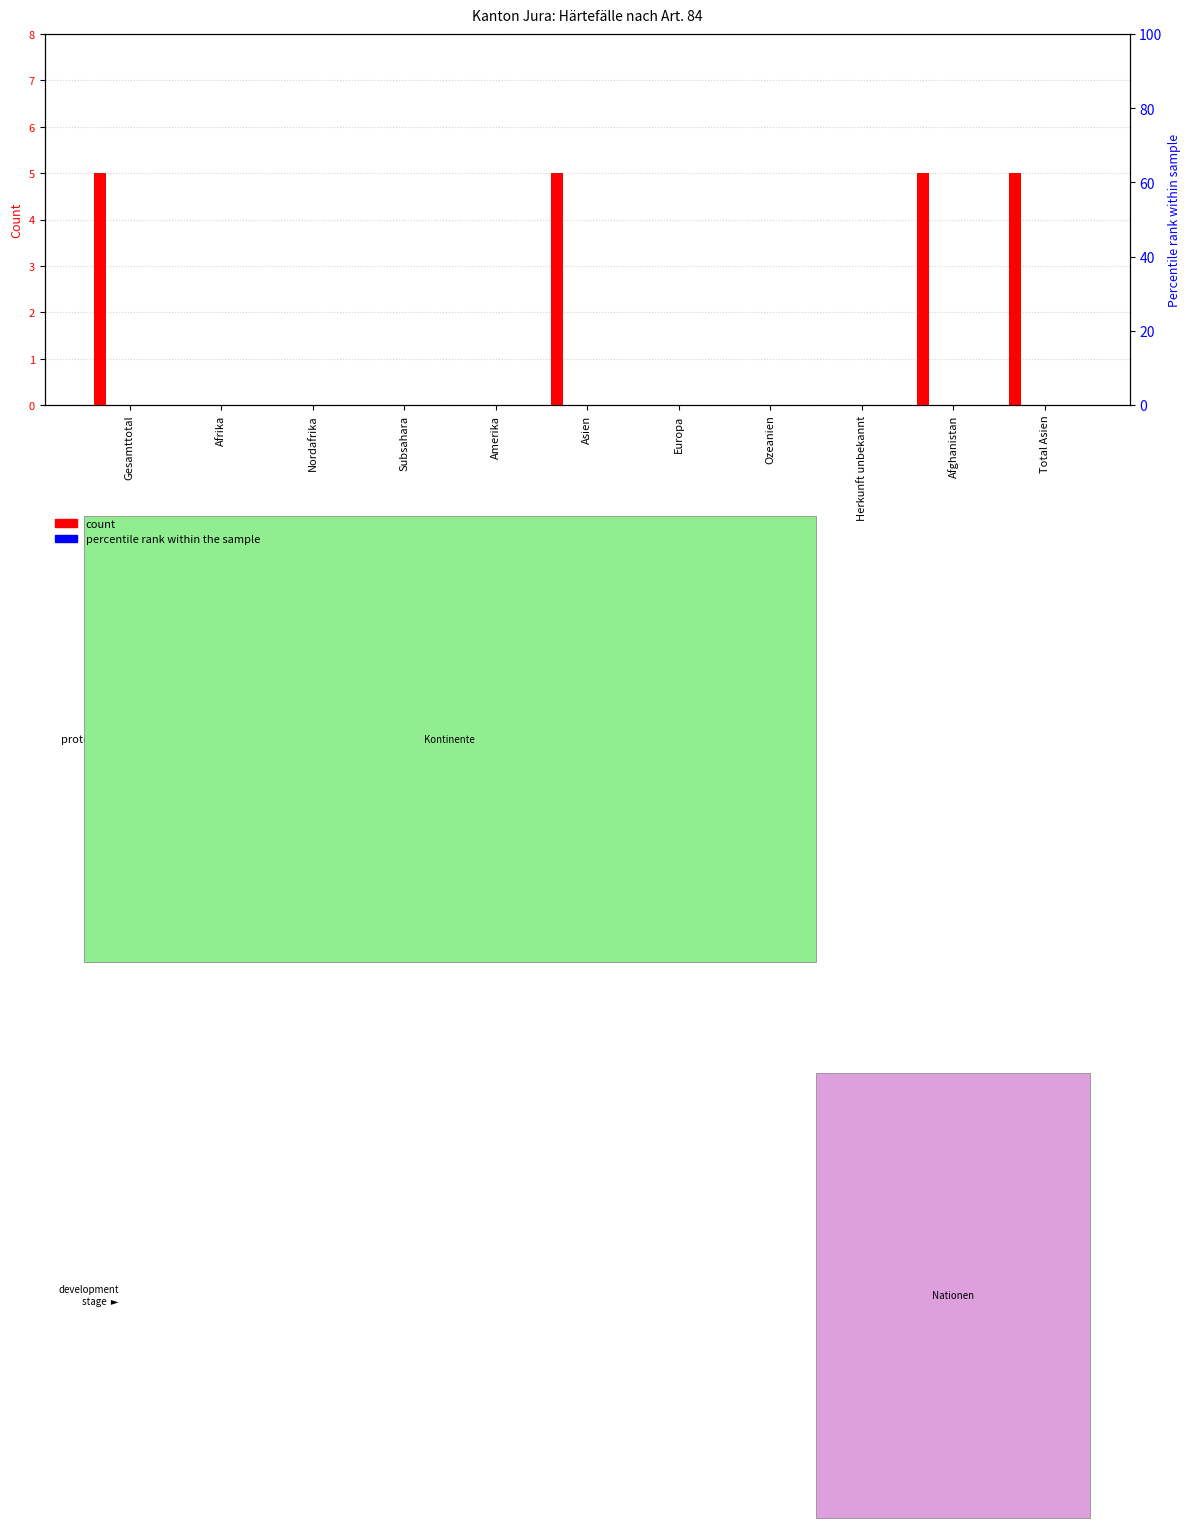

What position from the left is Asien?

6